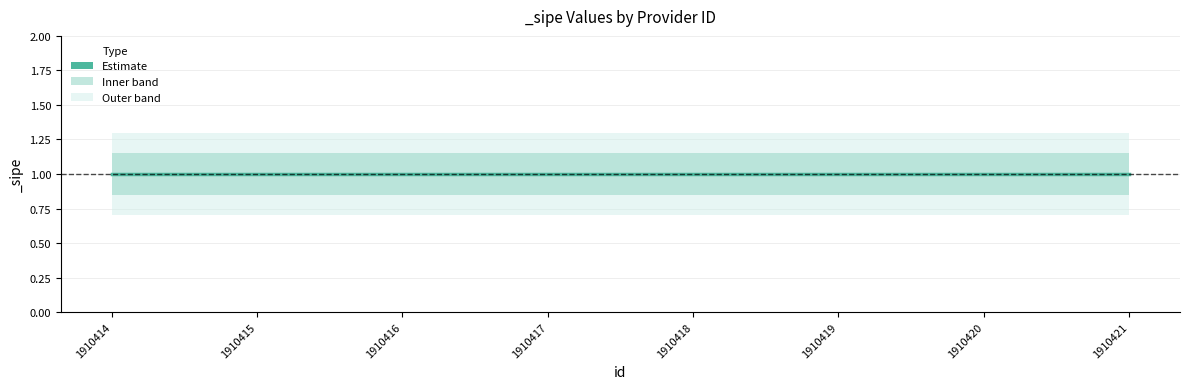

What is the maximum value for _sipe?

1.0